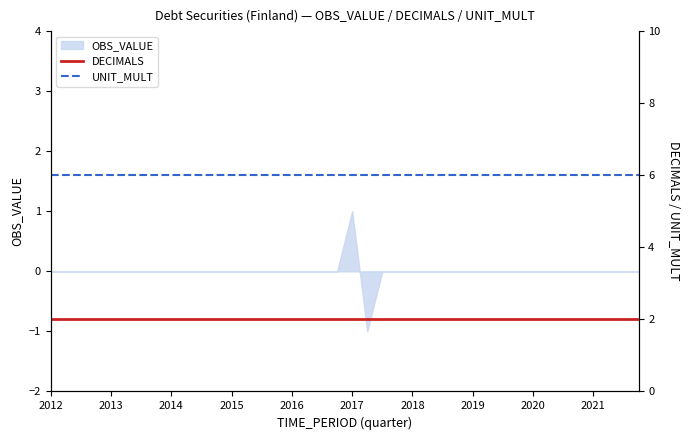

Which category has the highest value in the OBS_VALUE series?

2017